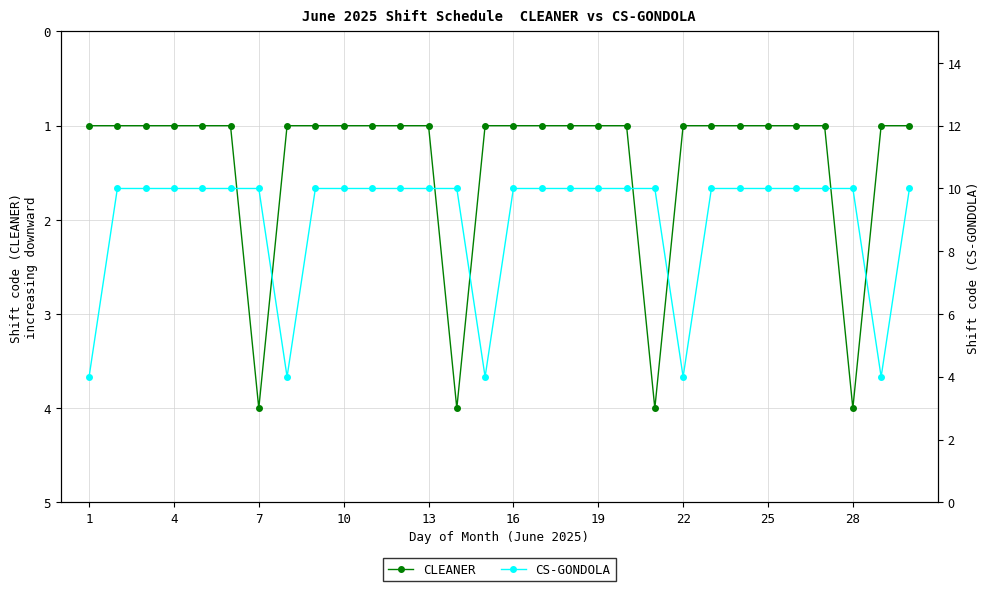

Which series has the largest total across all categories?

CS-GONDOLA